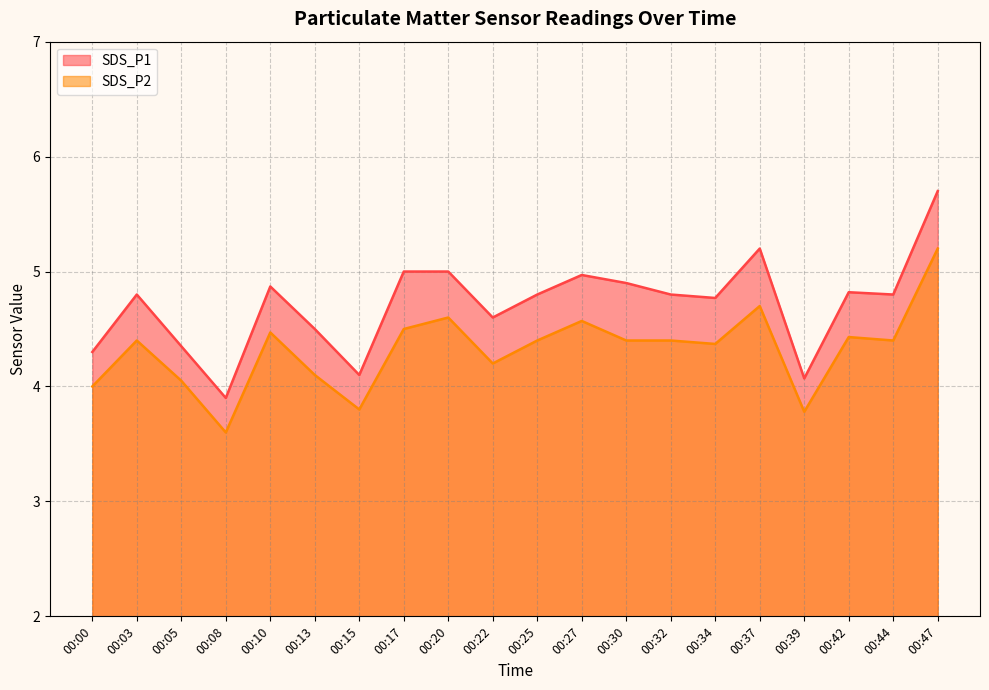

The SDS_P2 series shows 1.8 at 00:05. True or false?

False